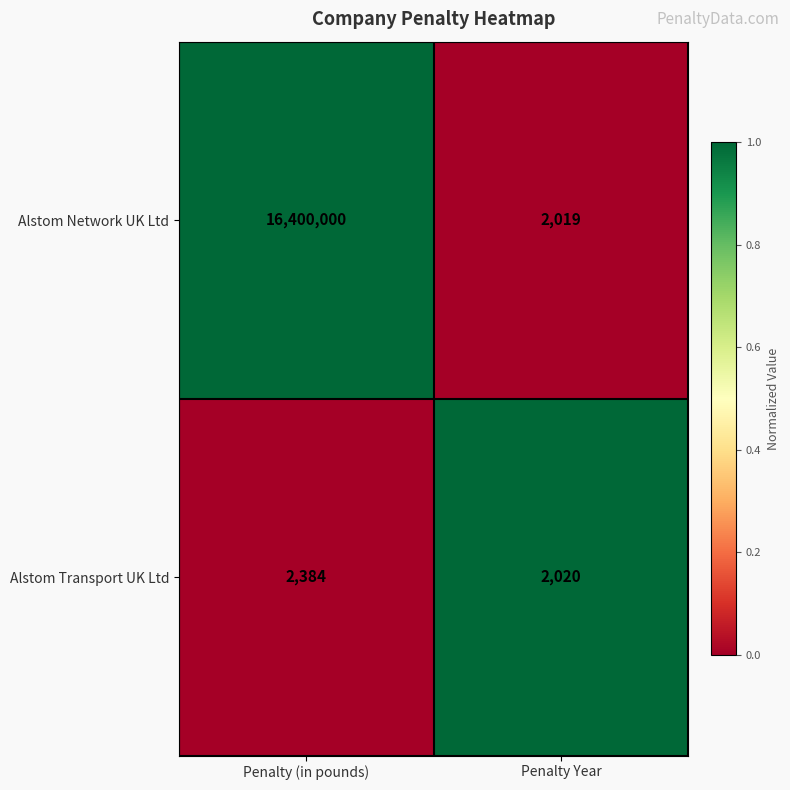

Is it true that Alstom Transport UK Ltd equals 2384 at Penalty (in pounds)?

True